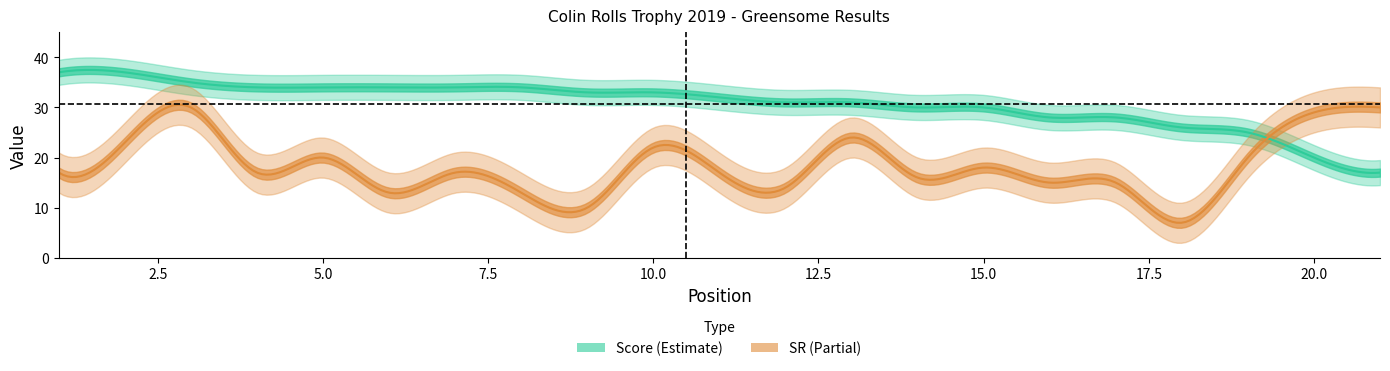

Reading left to right, extract all data points from this chart.

Score: 37	37	35	34	34	34	34	34	33	33	32	31	31	30	30	28	28	26	25	20	17
SR: 17	23	30	17	20	13	17	13	10	22	17	14	24	16	18	15	15	7	20	29	30